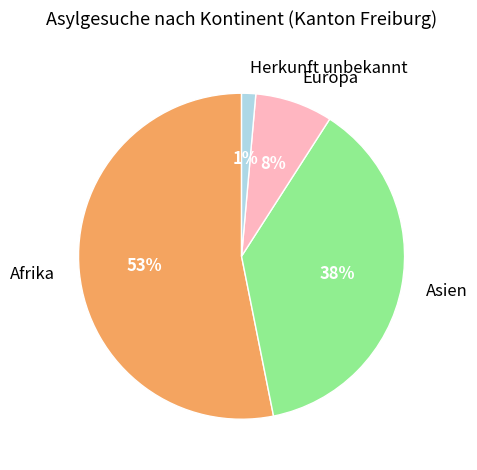

Rank the categories by value from highest to lowest.

Afrika, Asien, Europa, Herkunft unbekannt